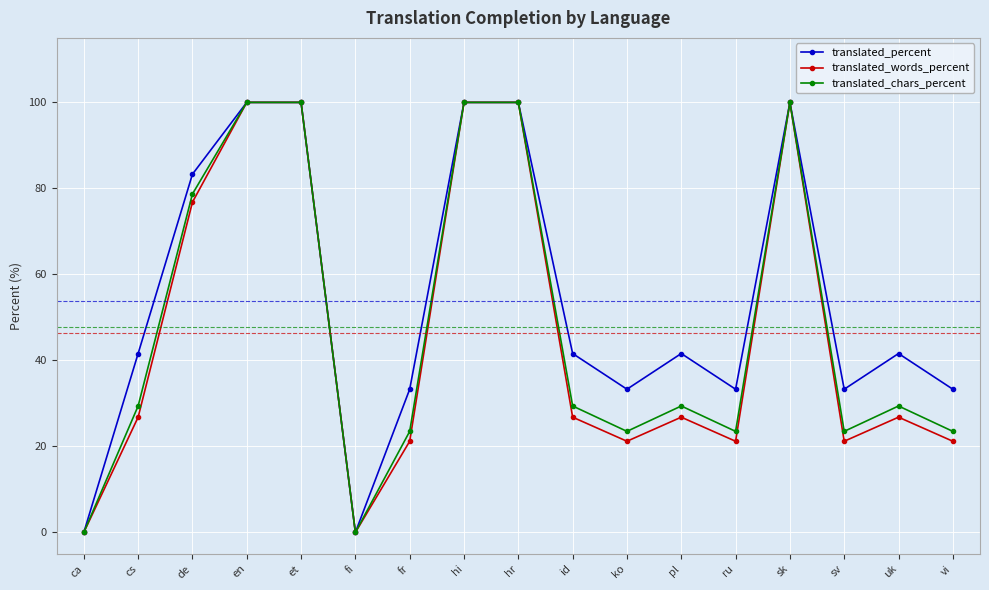

Where is the first local minimum for translated_chars_percent?

fi